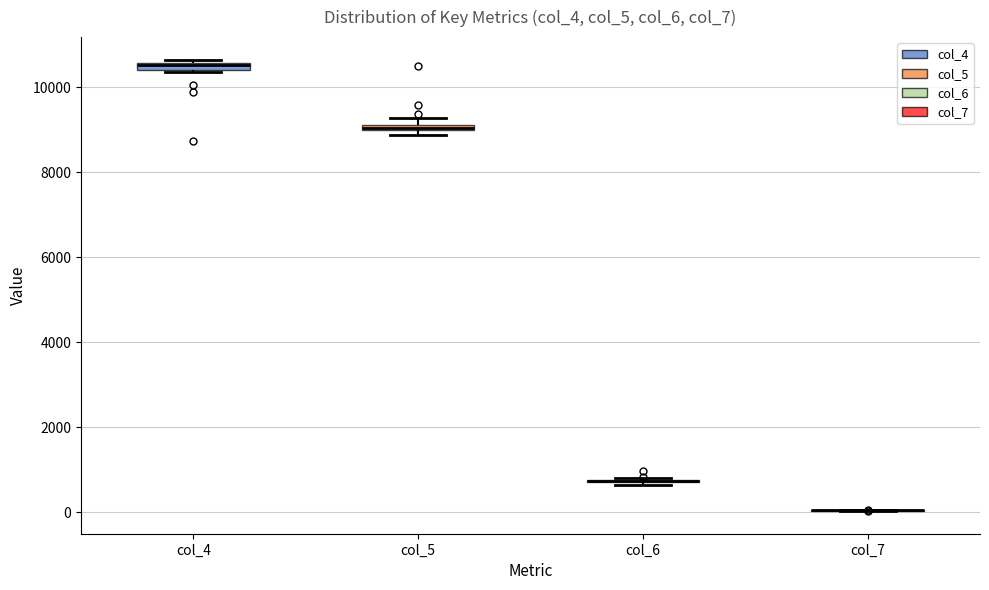

Where is the upper edge of the box for col_5 on the y-axis? The values are not printed on the chart, so give them approximately, as read against the axis.

9200